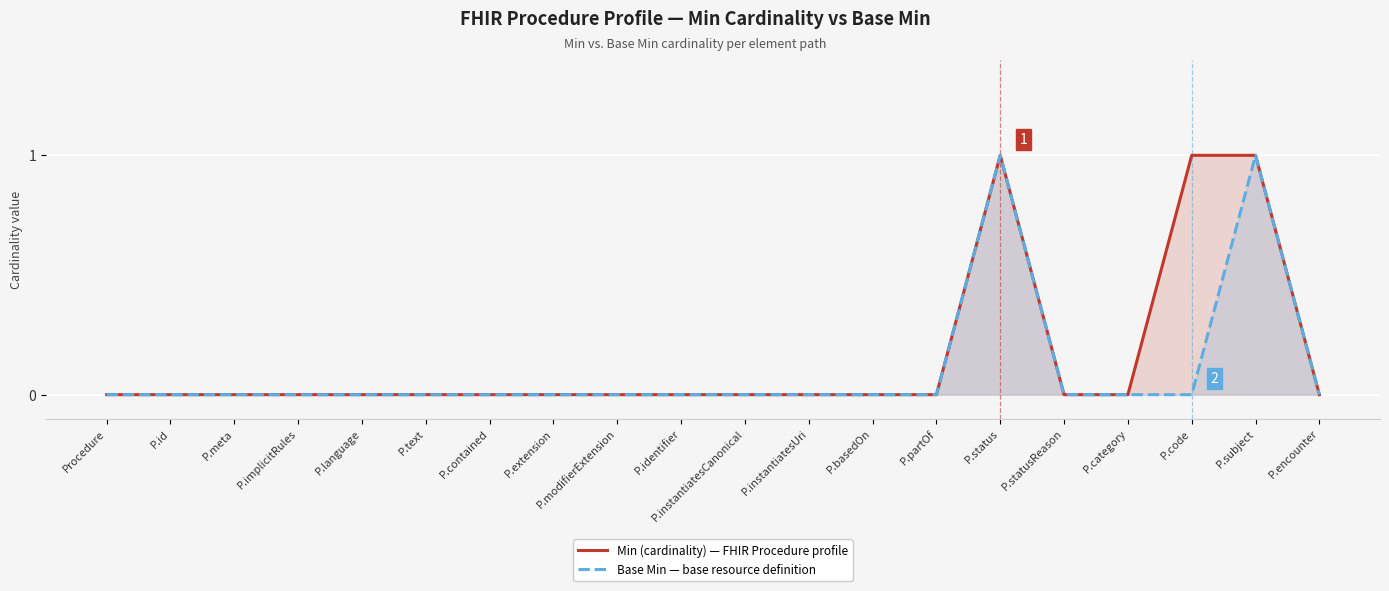

At which label does Min (cardinality) reach its peak?

P.status